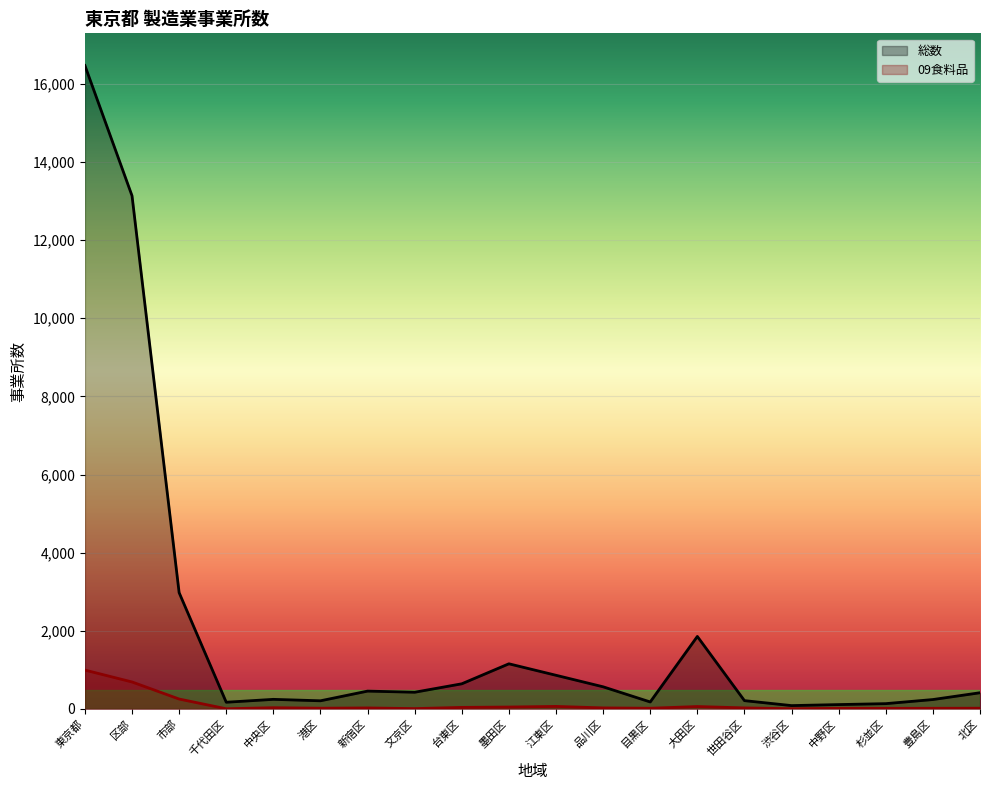

What is the spread (max minus min) of values at 千代田区?

167